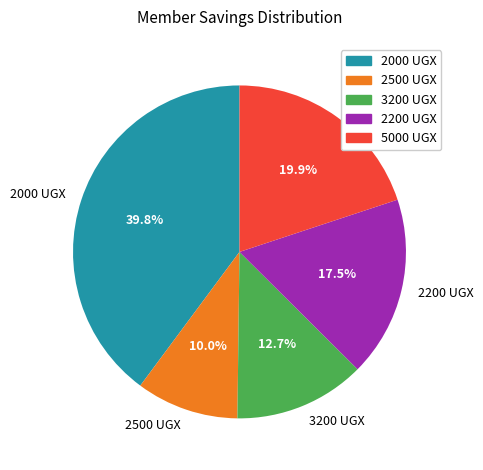

Combined, what portion of the pie is 2500 UGX and 2000 UGX?

49.8%